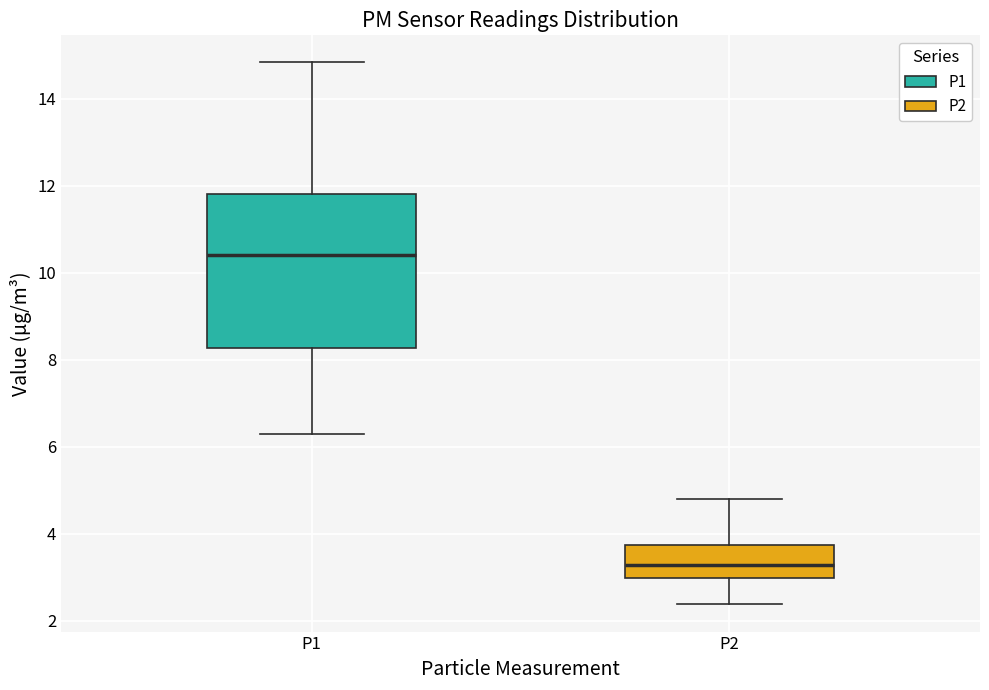

Reading left to right, transcribe this box plot: for each box, give where its median line is, the range the box spans, and where its two whiskers end, as read against the y-axis. The values are not printed on the chart, so give them approximately, as read against the axis.

P1: median 10.4, box 8.2 to 11.8, whiskers 6.4 to 14.8
P2: median 3.2, box 3.0 to 3.8, whiskers 2.4 to 4.8